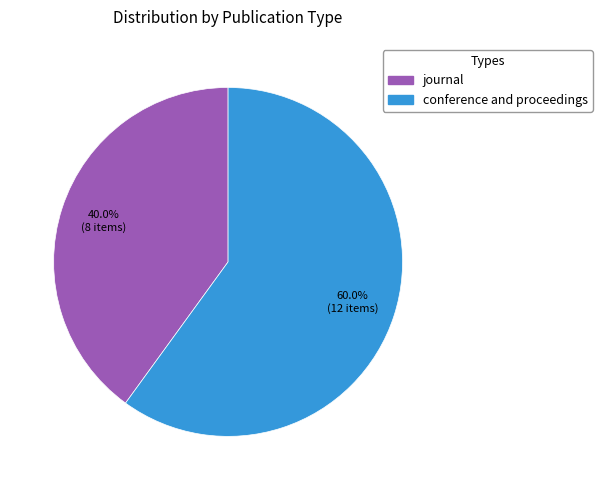

Approximately how many times larger is the value at conference and proceedings compared to journal?

1.5